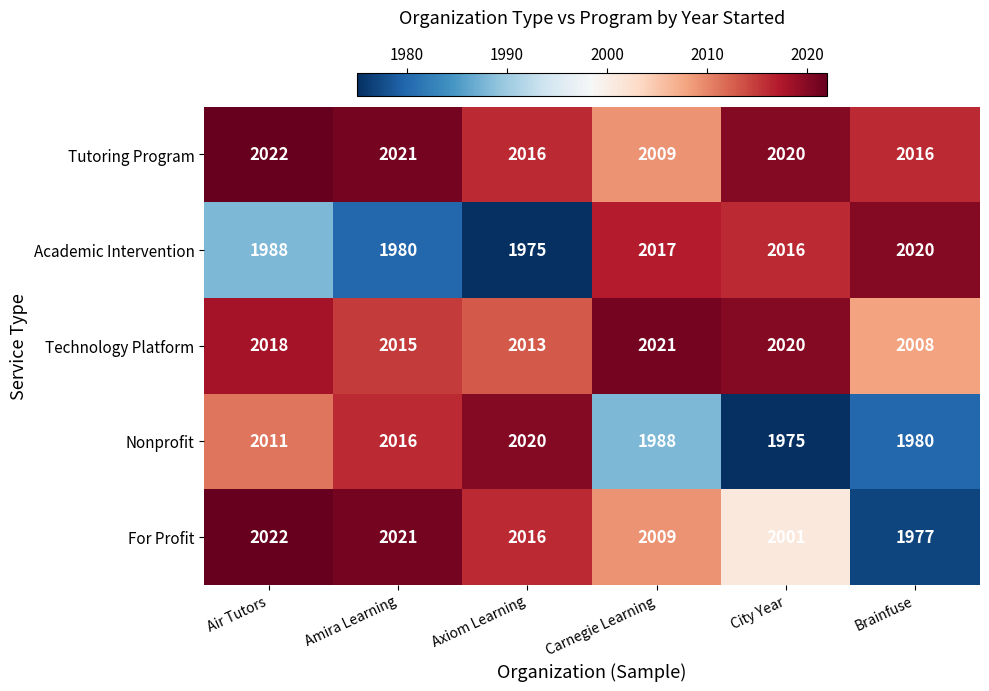

At which category does the chart reach its peak across all series?

Air Tutors